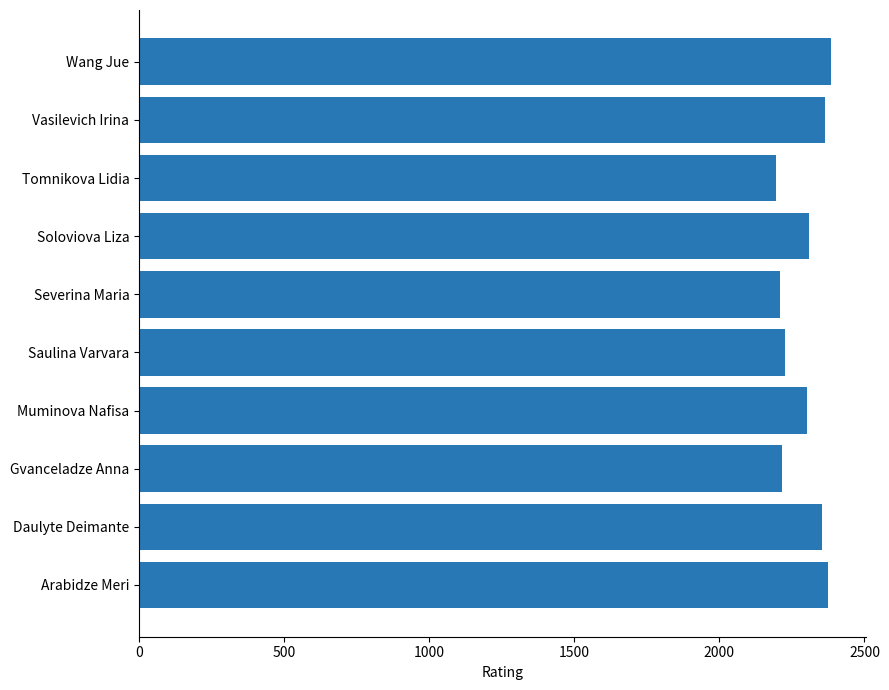

What is the ratio of the value at Daulyte Deimante to the value at Muminova Nafisa?

1.0